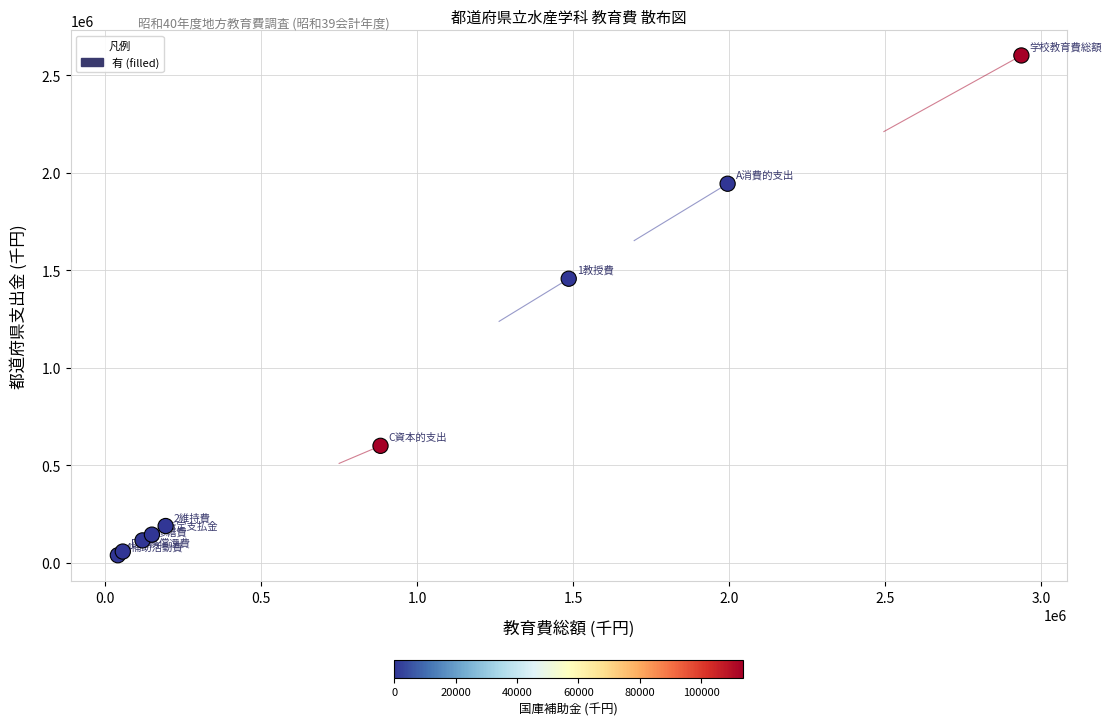

What Y value in the scatter plot is closest to 1320026?

1456533